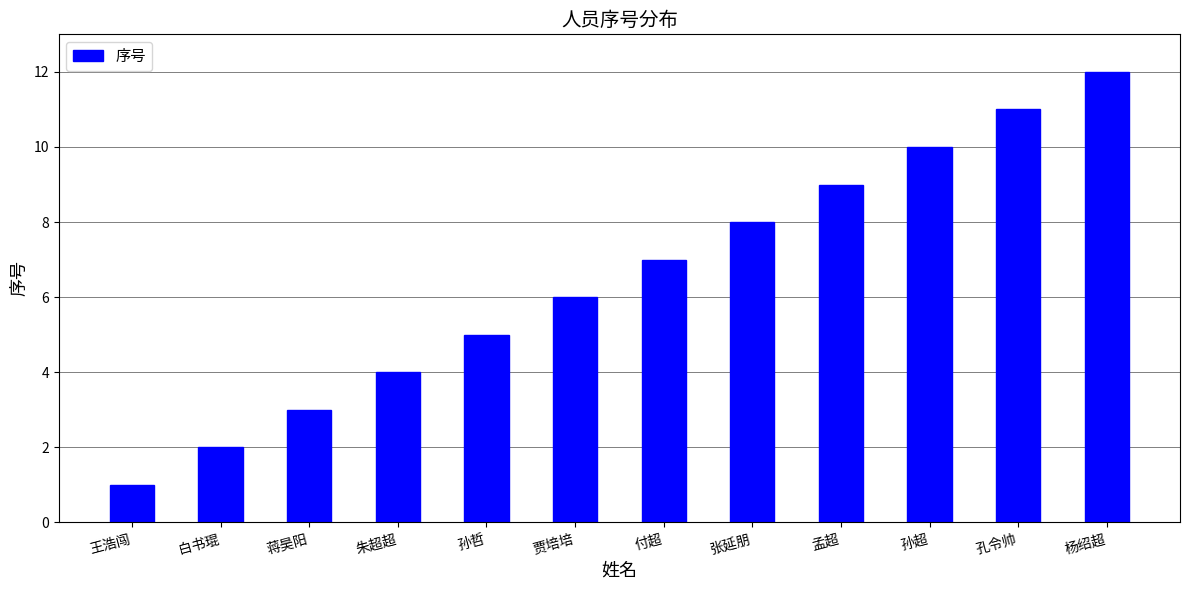

The value at 孔令帅 is 16. True or false?

False